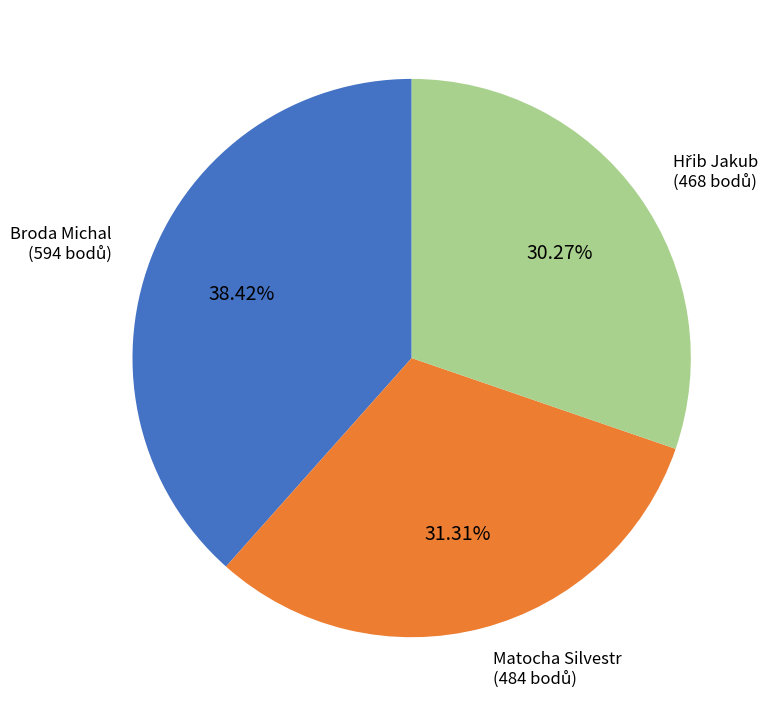

Does any single category account for the majority?

No